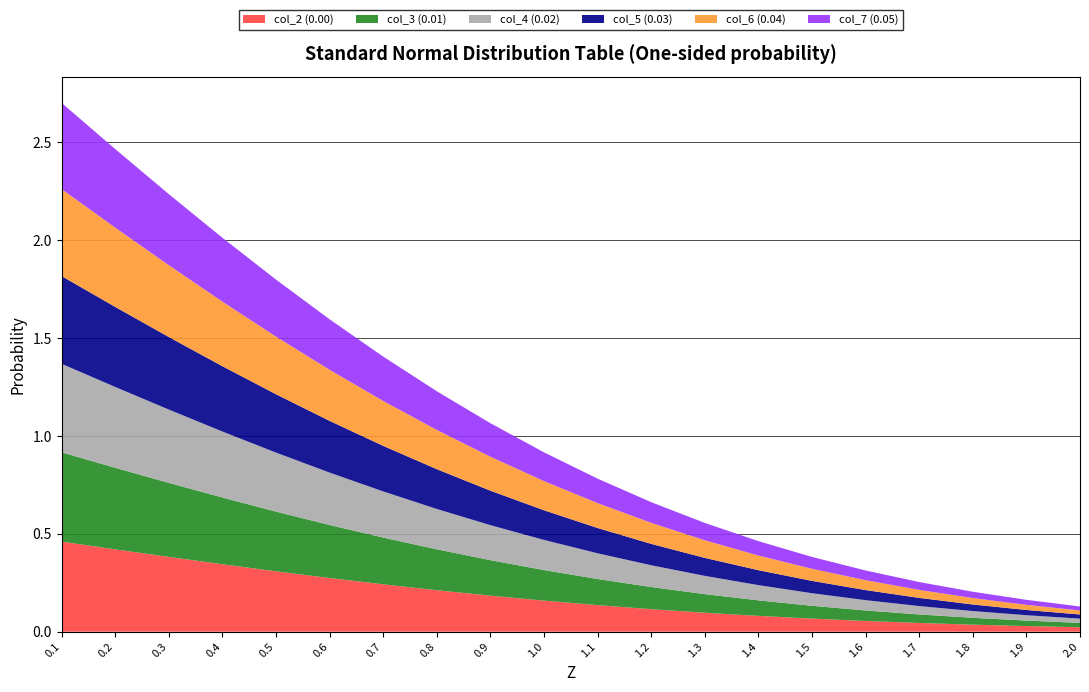

Reading left to right, extract all data points from this chart.

col_2 (0.00): 0.1=0.5	0.2=0.4	0.3=0.4	0.4=0.3	0.5=0.3	0.6=0.3	0.7=0.2	0.8=0.2	0.9=0.2	1.0=0.2	1.1=0.1	1.2=0.1	1.3=0.1	1.4=0.1	1.5=0.1	1.6=0.1	1.7=0.0	1.8=0.0	1.9=0.0	2.0=0.0
col_3 (0.01): 0.1=0.5	0.2=0.4	0.3=0.4	0.4=0.3	0.5=0.3	0.6=0.3	0.7=0.2	0.8=0.2	0.9=0.2	1.0=0.2	1.1=0.1	1.2=0.1	1.3=0.1	1.4=0.1	1.5=0.1	1.6=0.1	1.7=0.0	1.8=0.0	1.9=0.0	2.0=0.0
col_4 (0.02): 0.1=0.5	0.2=0.4	0.3=0.4	0.4=0.3	0.5=0.3	0.6=0.3	0.7=0.2	0.8=0.2	0.9=0.2	1.0=0.2	1.1=0.1	1.2=0.1	1.3=0.1	1.4=0.1	1.5=0.1	1.6=0.1	1.7=0.0	1.8=0.0	1.9=0.0	2.0=0.0
col_5 (0.03): 0.1=0.4	0.2=0.4	0.3=0.4	0.4=0.3	0.5=0.3	0.6=0.3	0.7=0.2	0.8=0.2	0.9=0.2	1.0=0.2	1.1=0.1	1.2=0.1	1.3=0.1	1.4=0.1	1.5=0.1	1.6=0.1	1.7=0.0	1.8=0.0	1.9=0.0	2.0=0.0
col_6 (0.04): 0.1=0.4	0.2=0.4	0.3=0.4	0.4=0.3	0.5=0.3	0.6=0.3	0.7=0.2	0.8=0.2	0.9=0.2	1.0=0.1	1.1=0.1	1.2=0.1	1.3=0.1	1.4=0.1	1.5=0.1	1.6=0.1	1.7=0.0	1.8=0.0	1.9=0.0	2.0=0.0
col_7 (0.05): 0.1=0.4	0.2=0.4	0.3=0.4	0.4=0.3	0.5=0.3	0.6=0.3	0.7=0.2	0.8=0.2	0.9=0.2	1.0=0.1	1.1=0.1	1.2=0.1	1.3=0.1	1.4=0.1	1.5=0.1	1.6=0.0	1.7=0.0	1.8=0.0	1.9=0.0	2.0=0.0